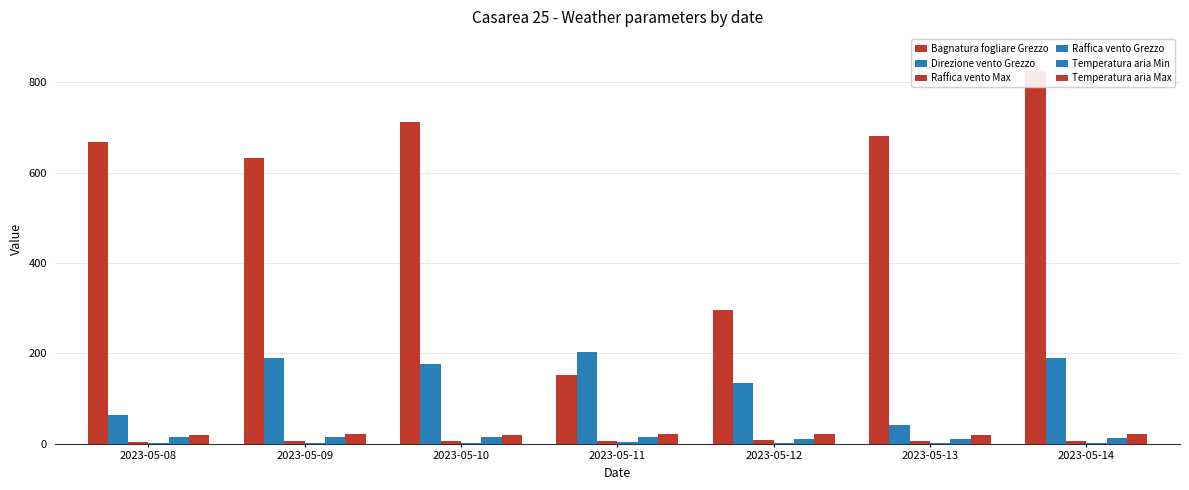

What is the value of the Raffica vento Max bar at the 6th from the left?

6.4